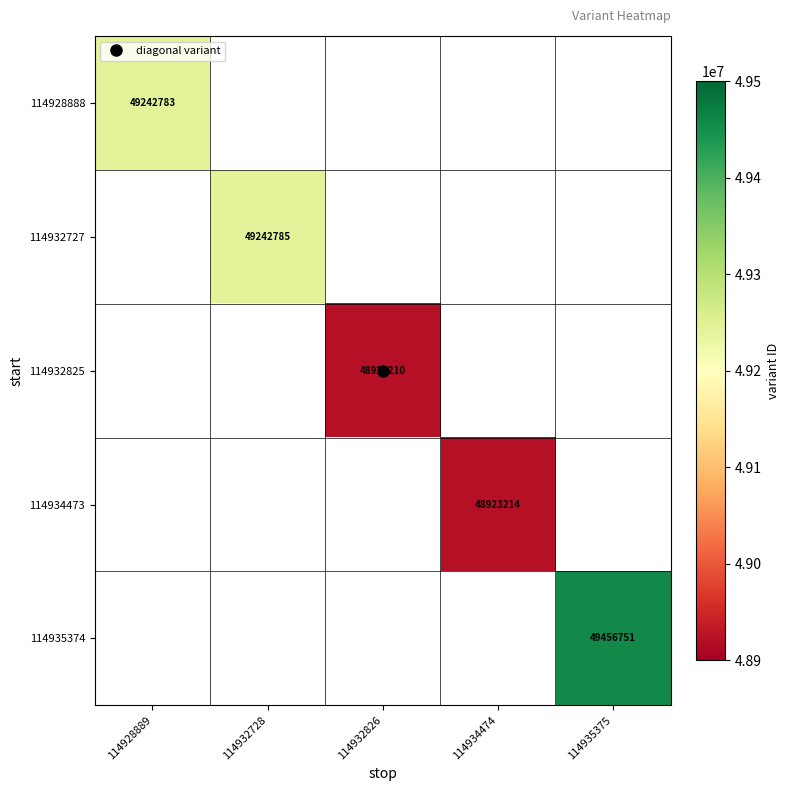

Which category has the lowest value across all series?

114932826